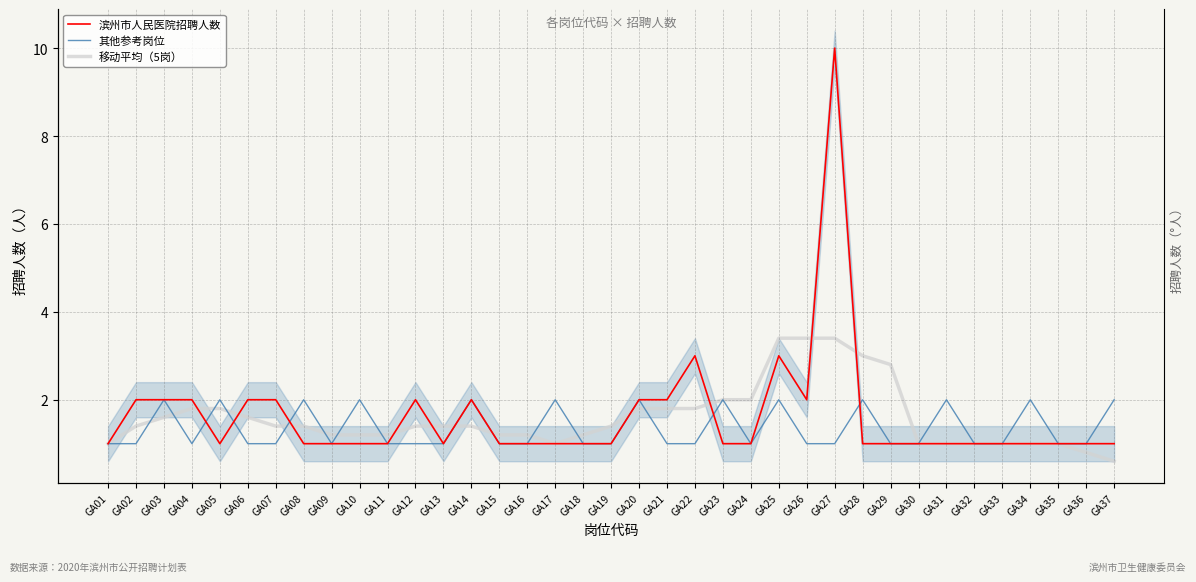

What is the value of the 移动平均（5岗） point at the 24th from the left?

2.0